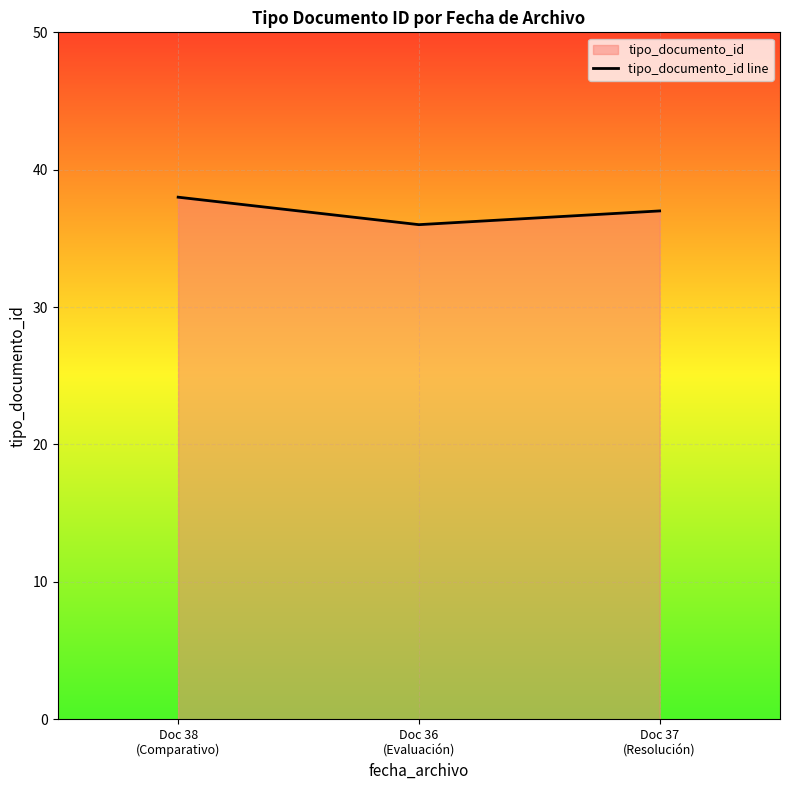

Reading left to right, what are all the values shown in this chart?

Doc 38
(Comparativo)=38	Doc 36
(Evaluación)=36	Doc 37
(Resolución)=37